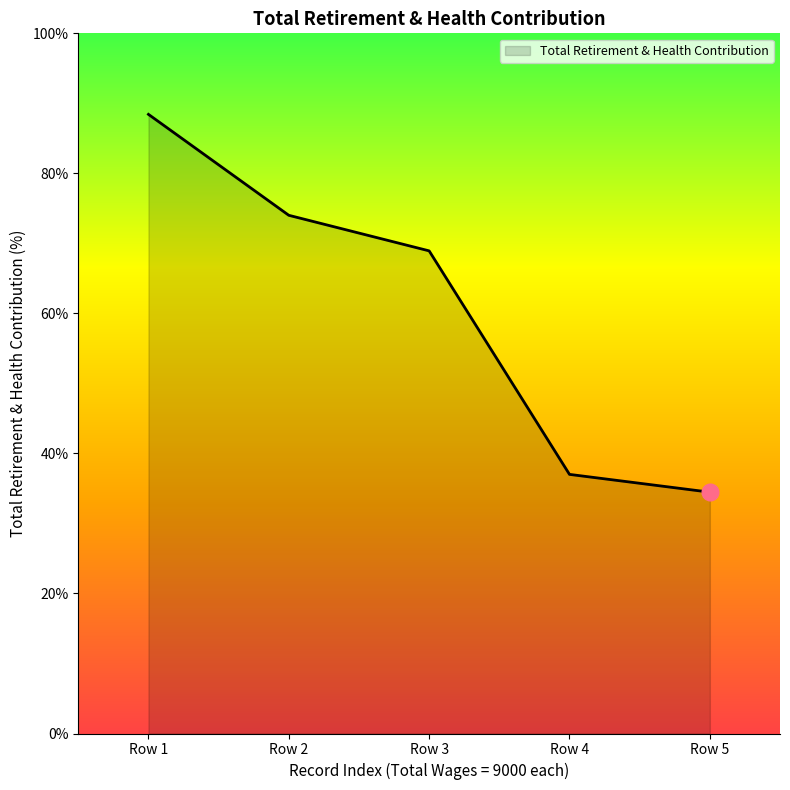

What is the approximate value at Row 2?

74.0